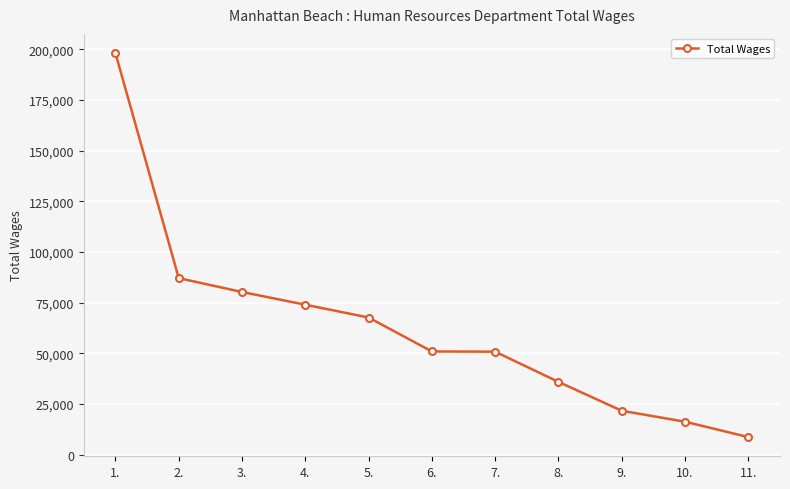

What is the difference between the values at 11. and 4.?

65317